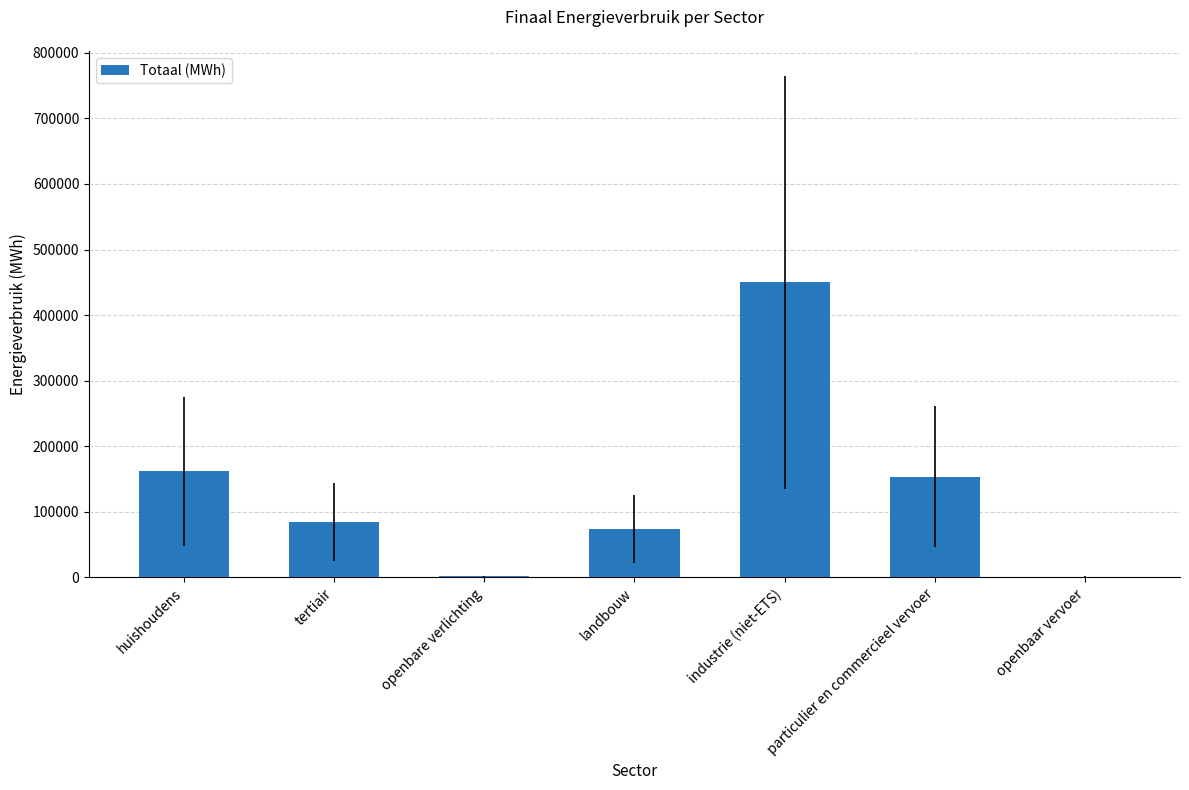

What is the sum of all values?

926868.2